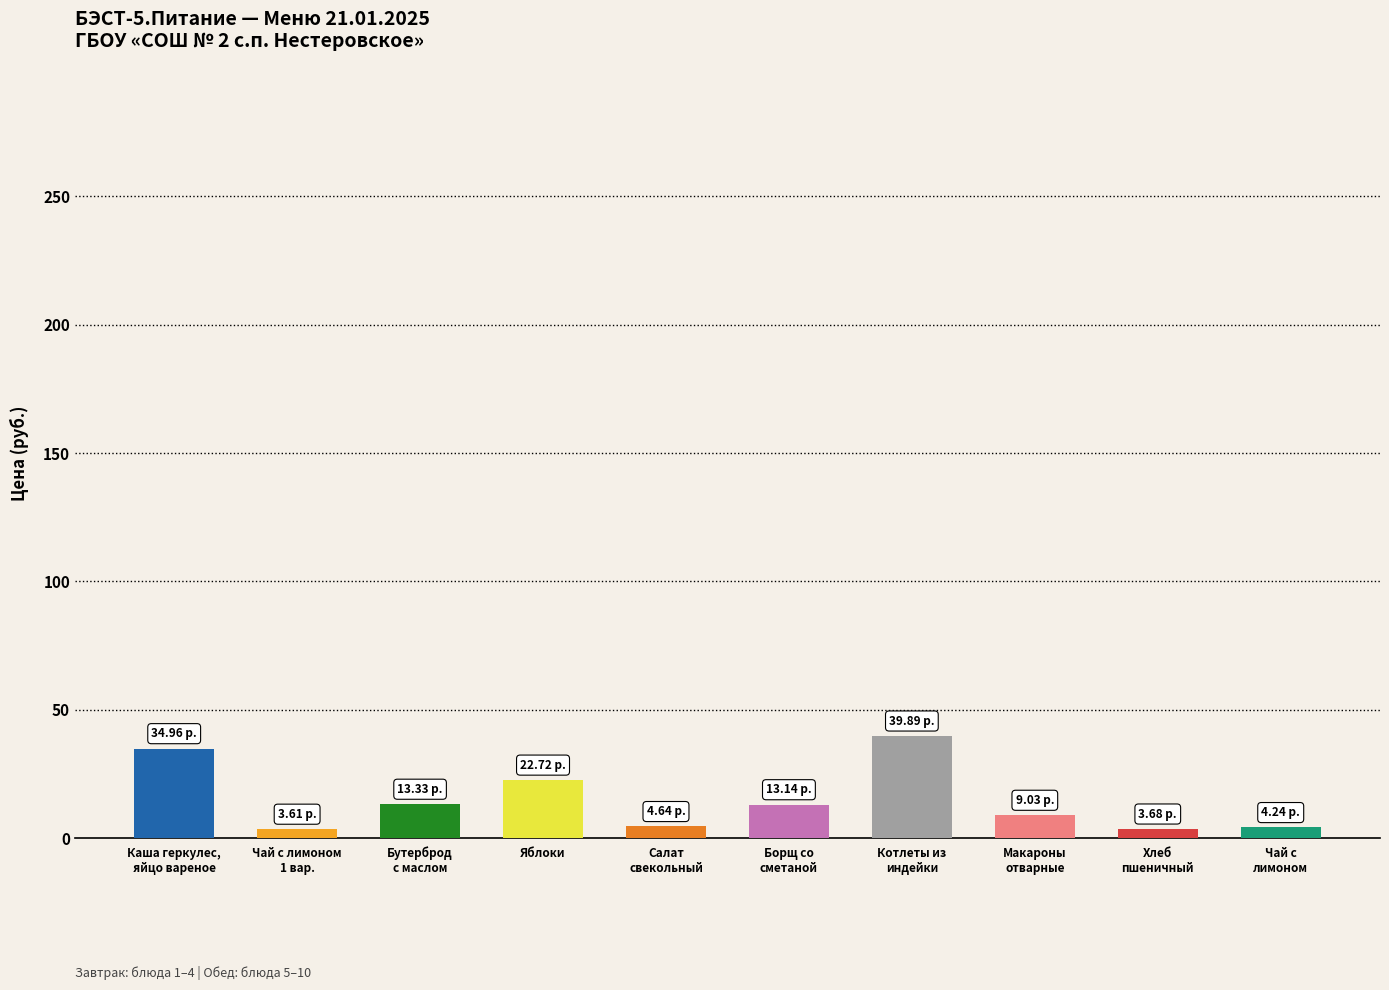

What is the sum of all values?

149.2